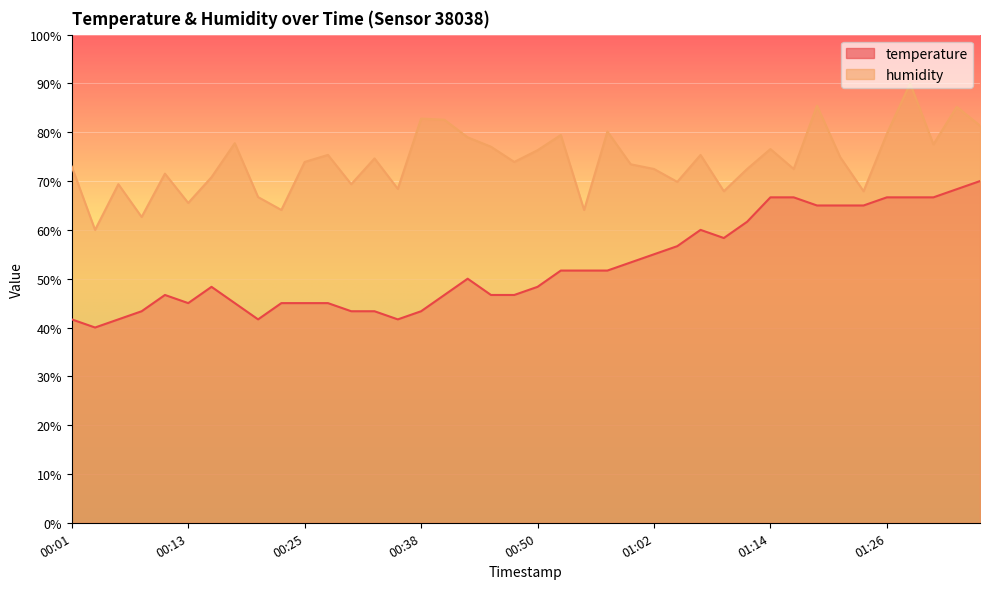

True or false: temperature and humidity intersect in this chart.

False